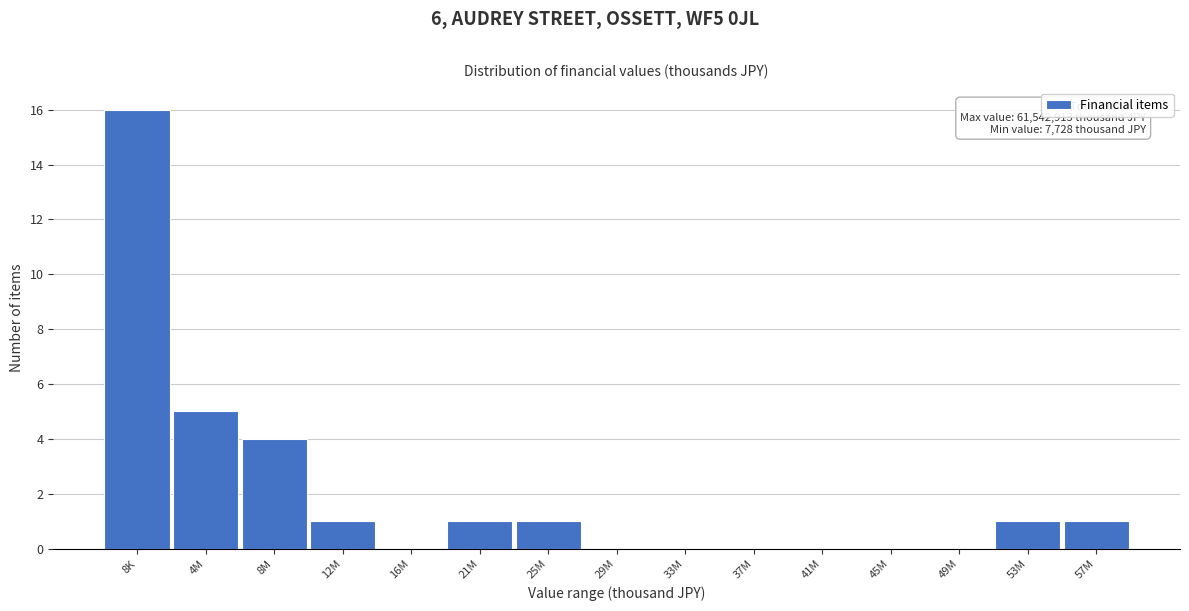

Reading left to right, transcribe all the data shown in this chart.

8K=16	4M=5	8M=4	12M=1	16M=0	21M=1	25M=1	29M=0	33M=0	37M=0	41M=0	45M=0	49M=0	53M=1	57M=1